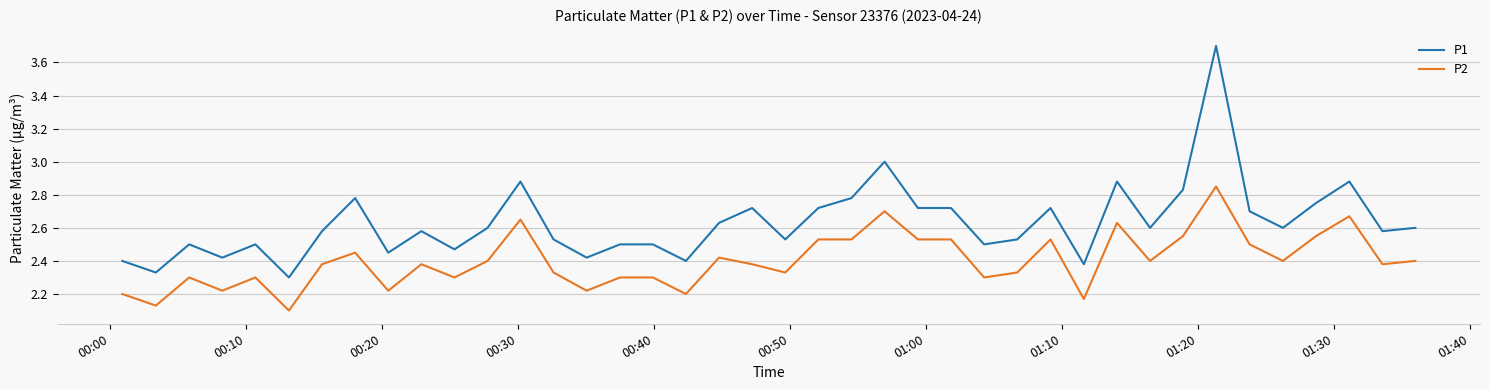

What is the maximum value for P1?

3.7